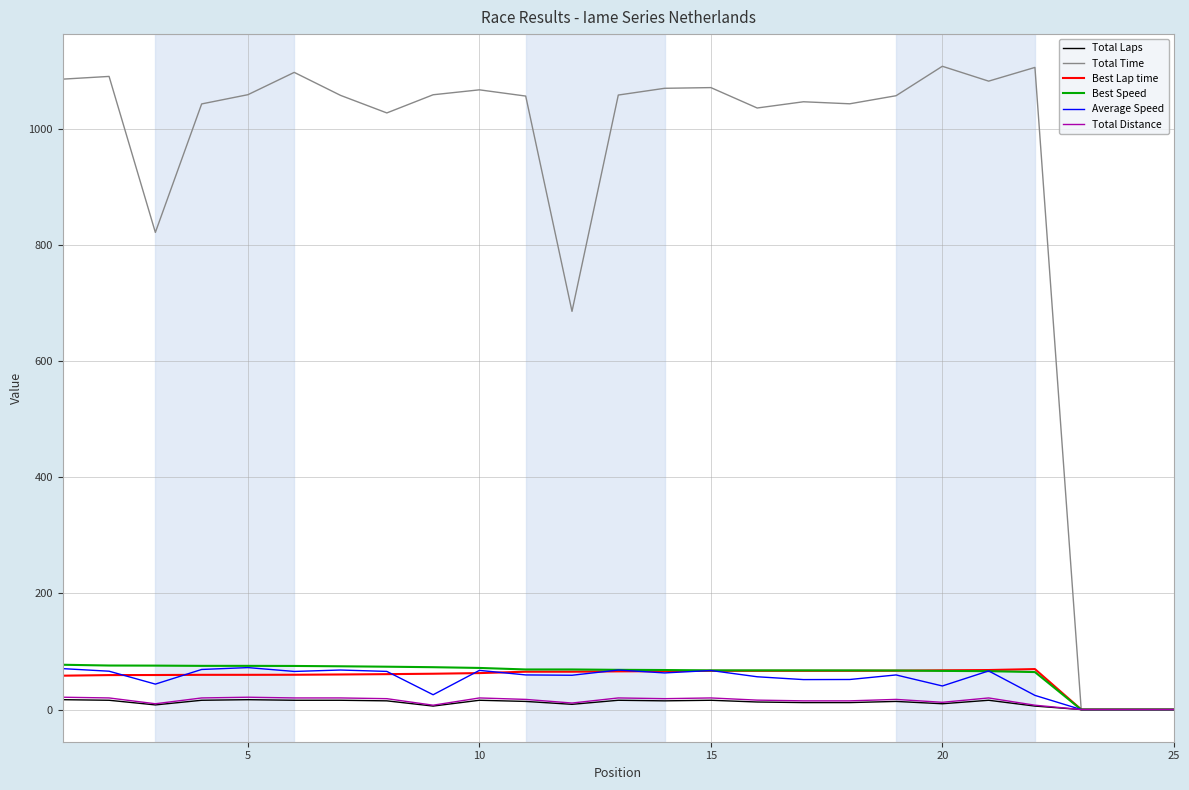

Which series has the largest range (max minus min)?

Total Time